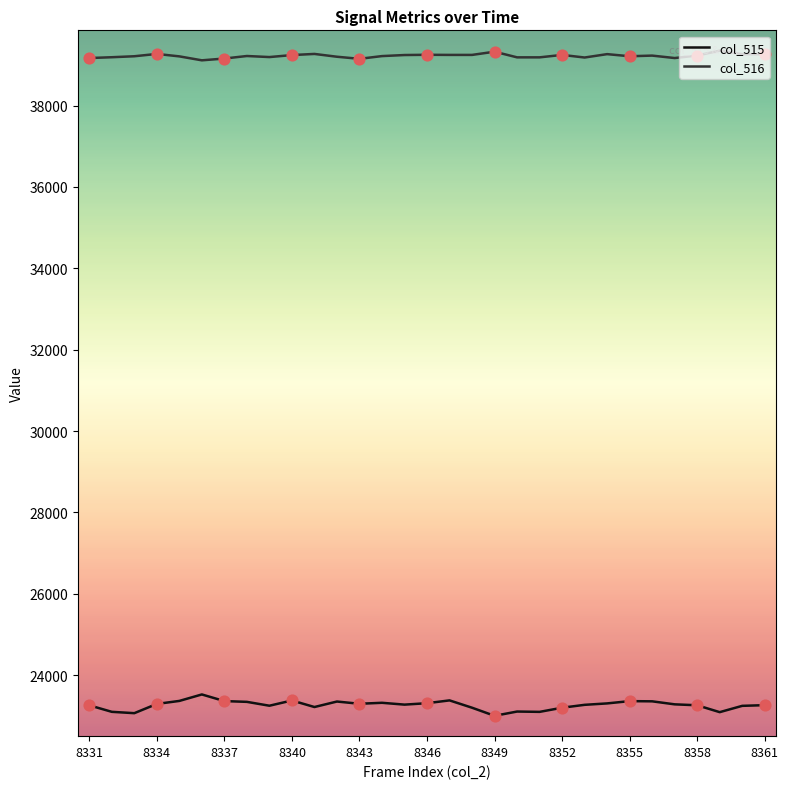

Which series has the widest spread of values?

col_515